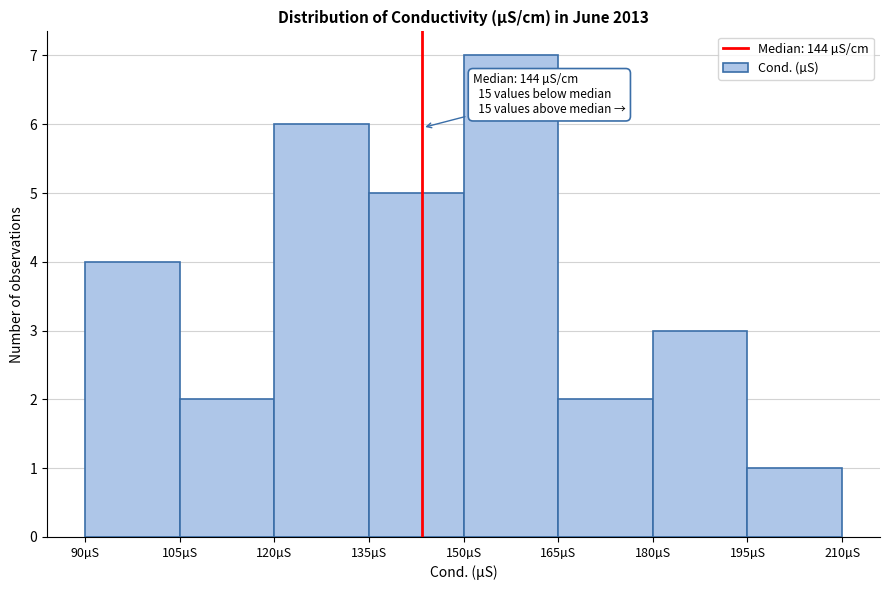

Which range on the x-axis has the tallest bar?

150 to 165